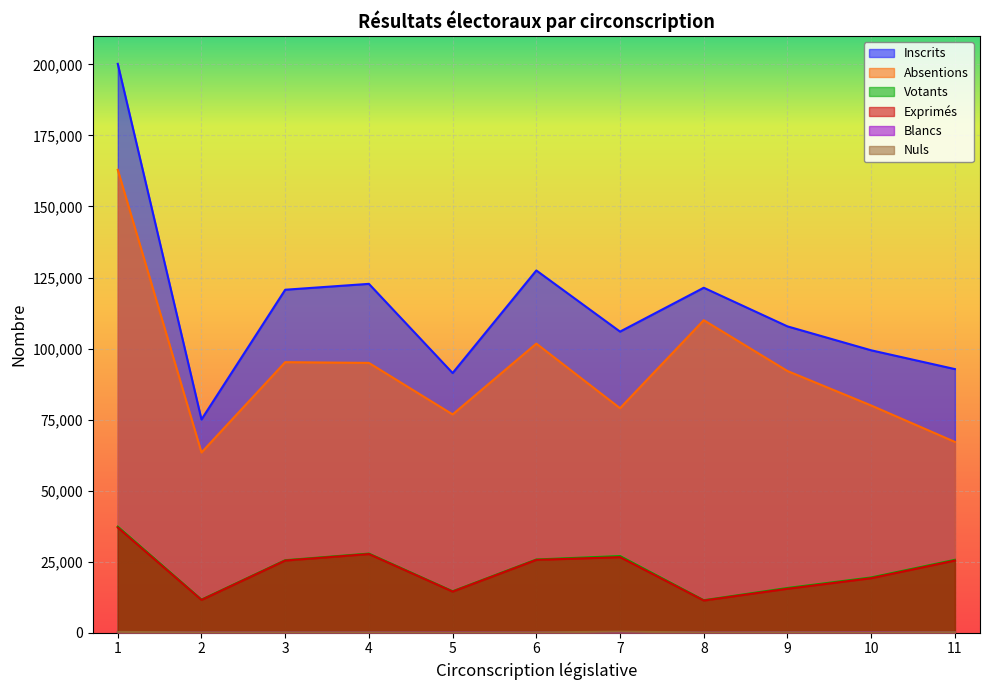

What is the total value across all series at 6?

280716